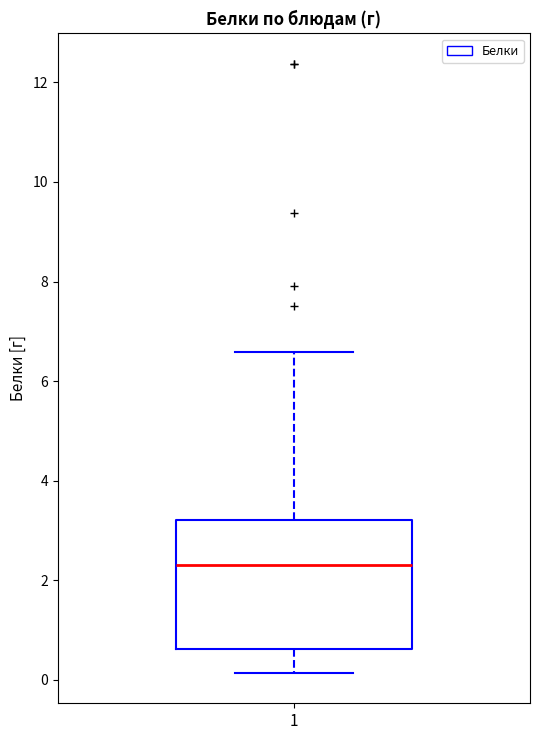

Where does the upper whisker of the box at x = 1 end on the y-axis? The values are not printed on the chart, so give them approximately, as read against the axis.

6.6